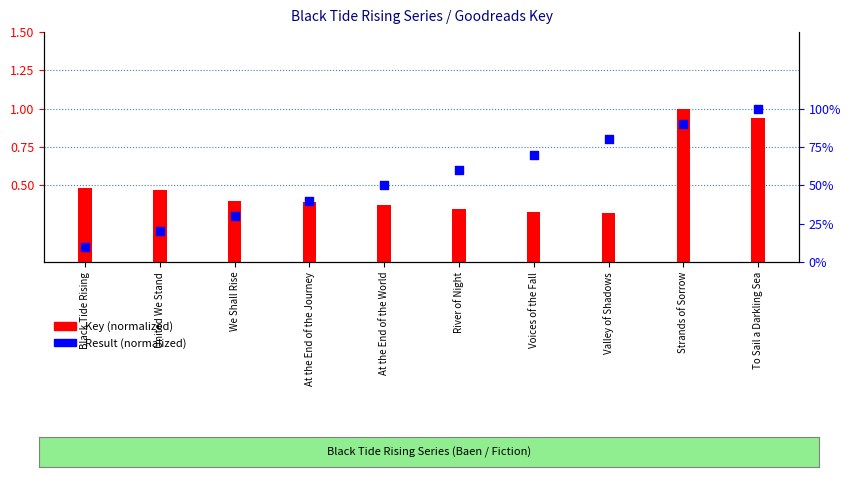

Is the value of Result (normalized) at United We Stand greater than the value of Key (normalized) at Valley of Shadows?

No